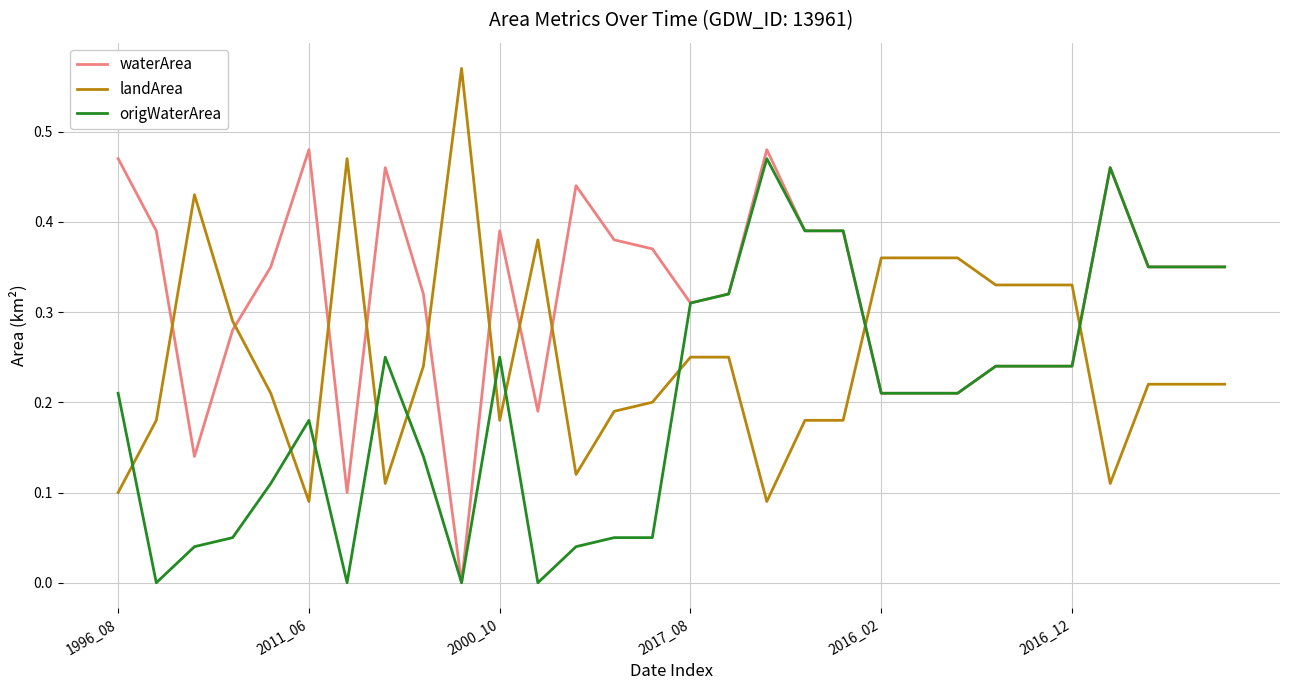

After their last crossing, which series has the higher values: origWaterArea or landArea?

origWaterArea